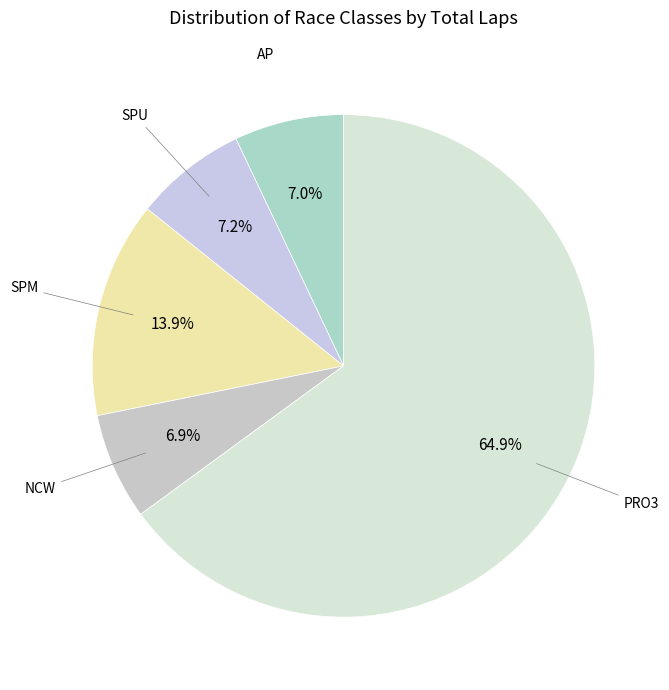

Count the number of slices in the pie.

5